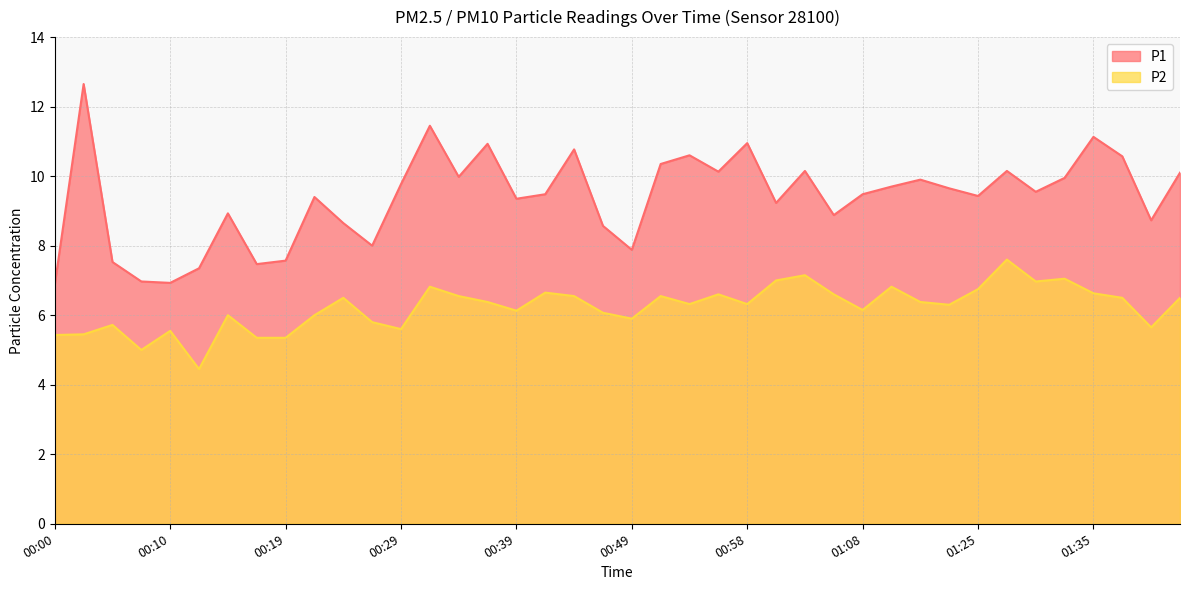

True or false: P1 and P2 cross at least once.

False